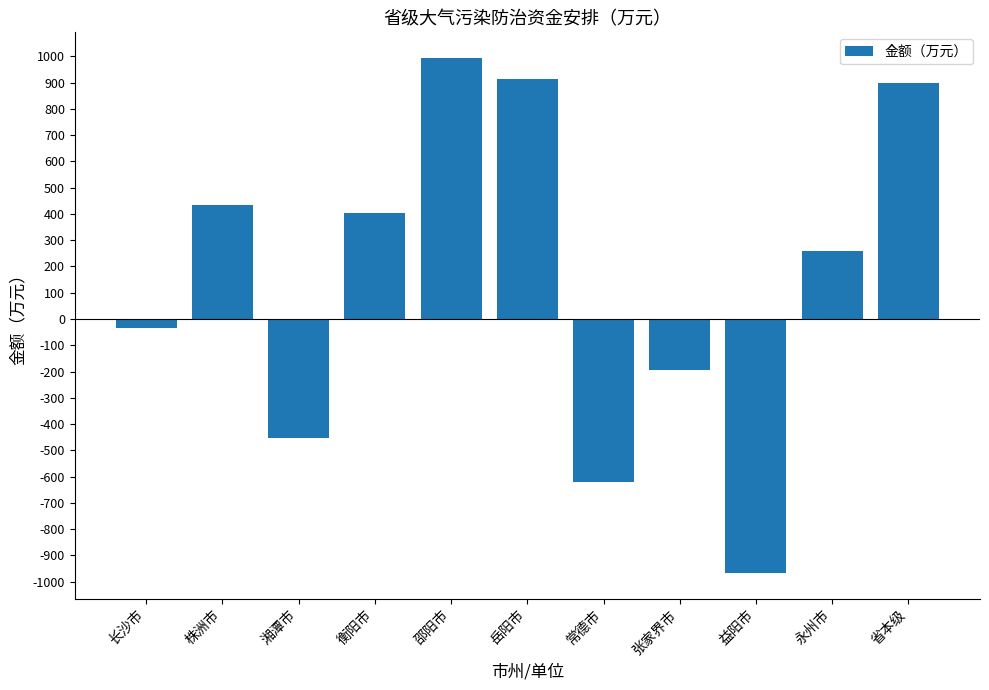

How many series are shown in this chart?

1